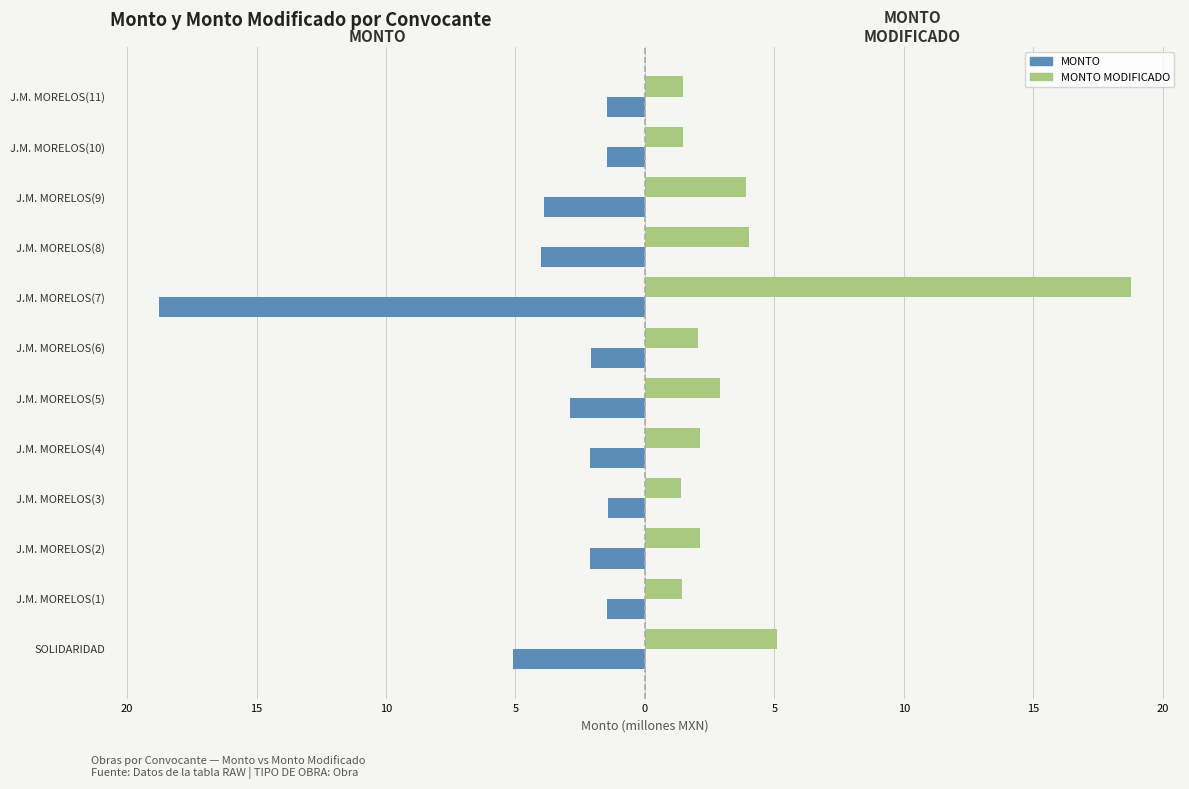

What are all the series names shown in the legend?

MONTO, MONTO MODIFICADO